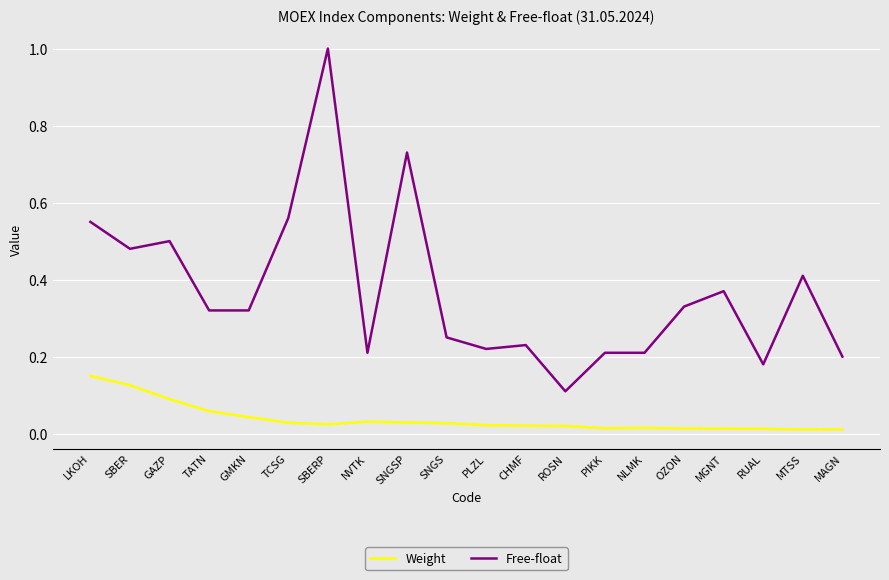

Which category has the lowest value in the Free-float series?

ROSN